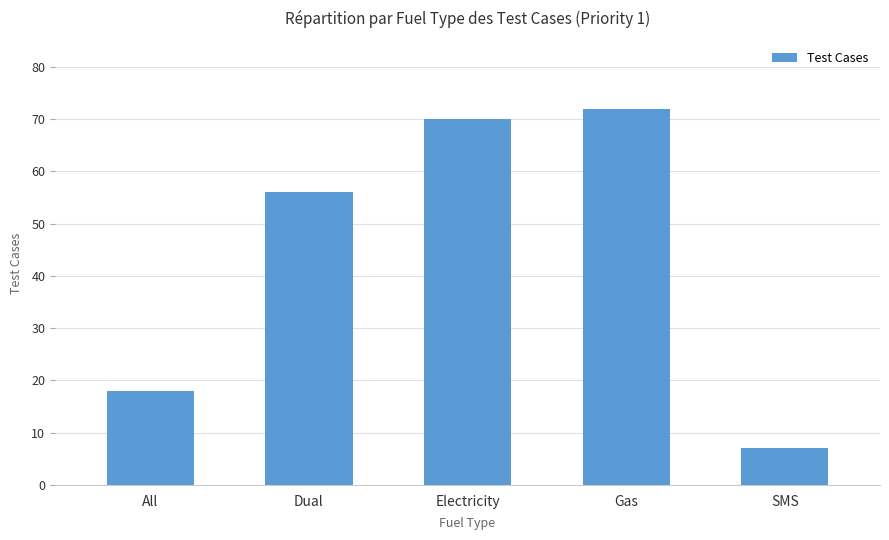

What is the sum of the values at Dual and Gas?

128